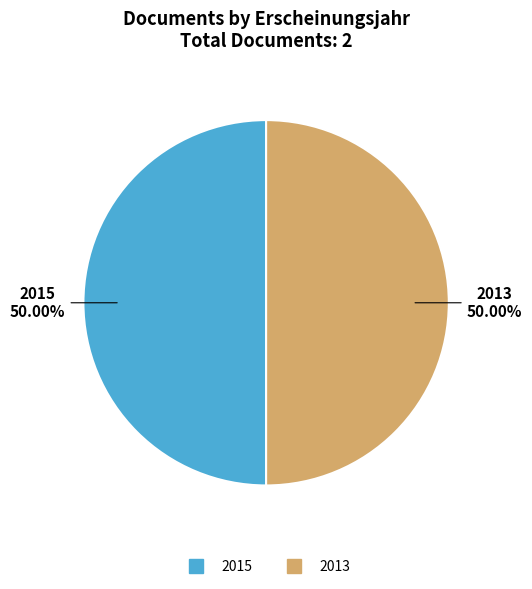

Does any single category account for the majority?

Yes